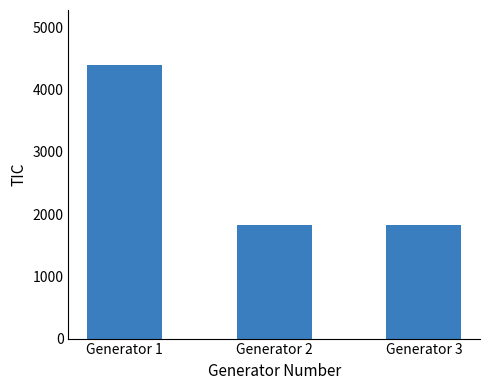

Which has a higher value, Generator 3 or Generator 1?

Generator 1